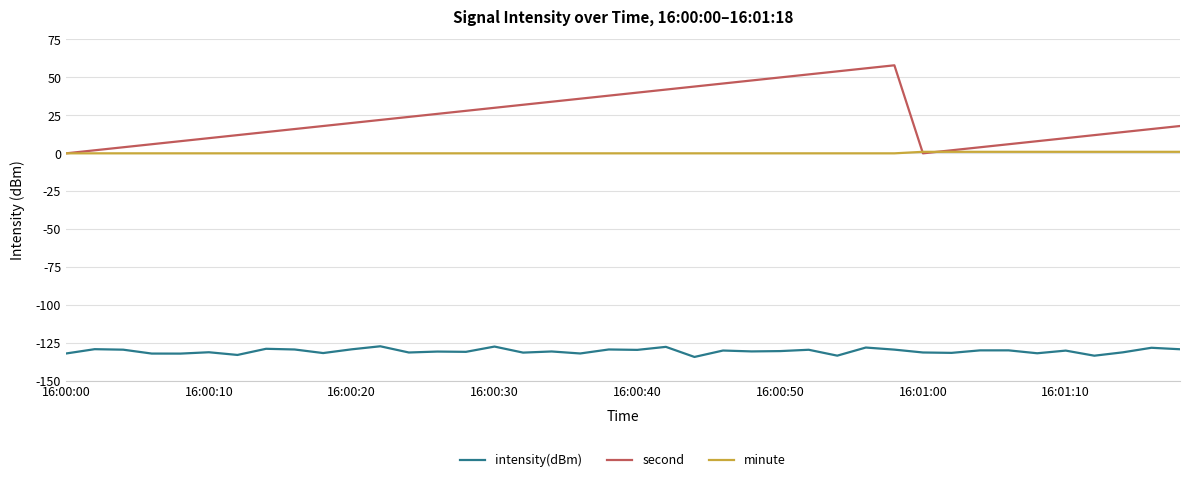

What is the sum of all second values?

960.0